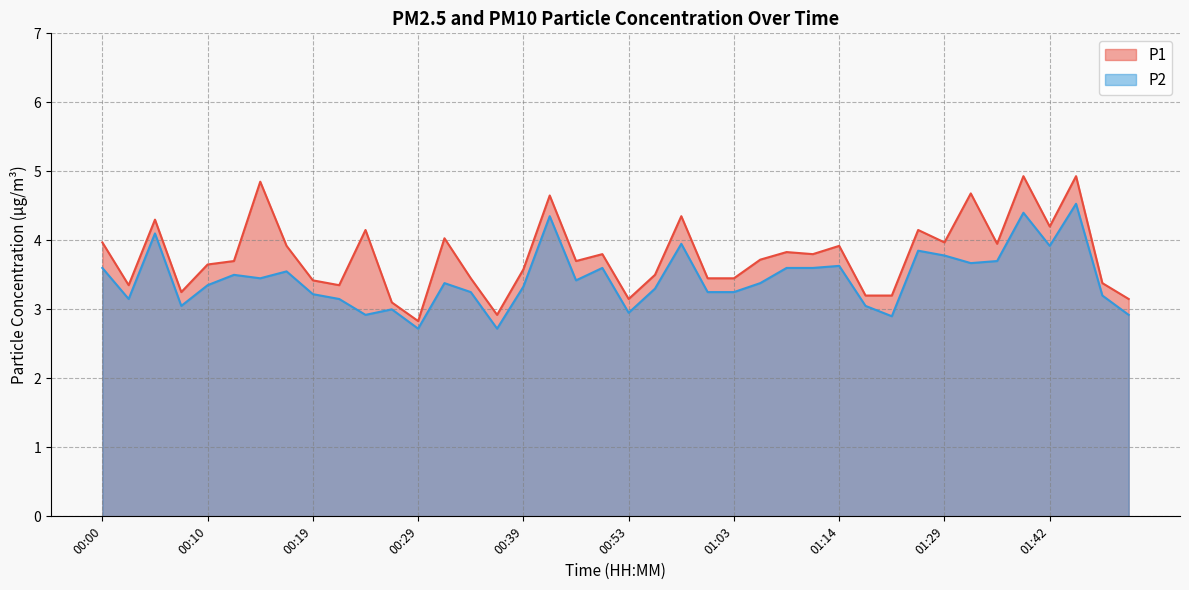

Which category has the highest value in the P1 series?

01:40